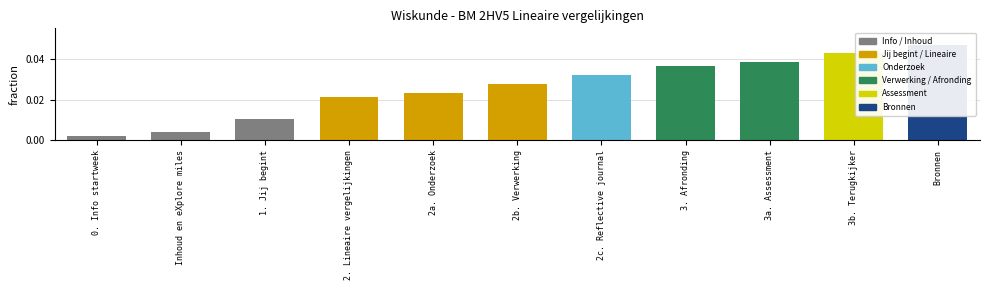

Count the number of categories in the chart.

11